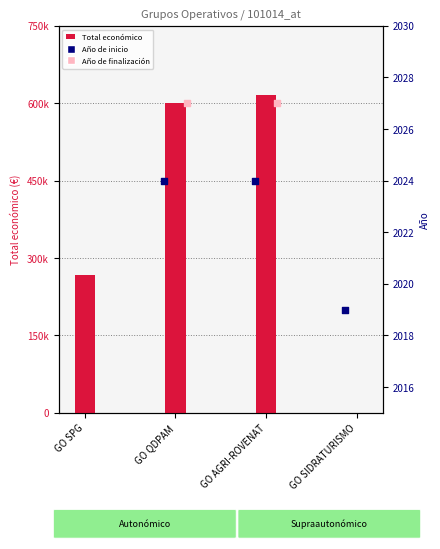

What is the total value across all series at GO SIDRATURISMO?

2019